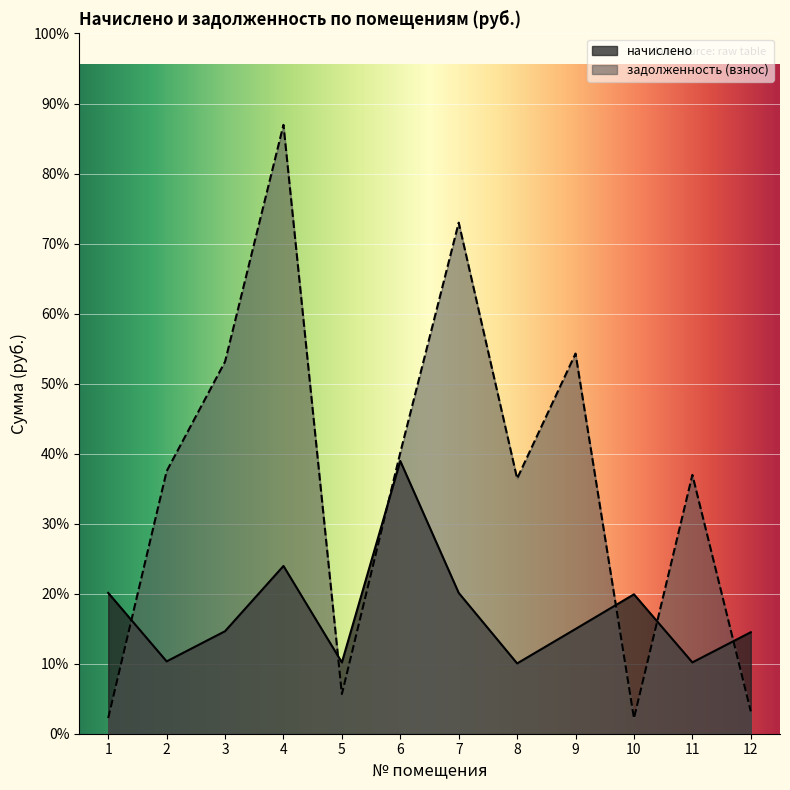

What is the value of the задолженность (взнос) point at the 6th from the left?

6743.4